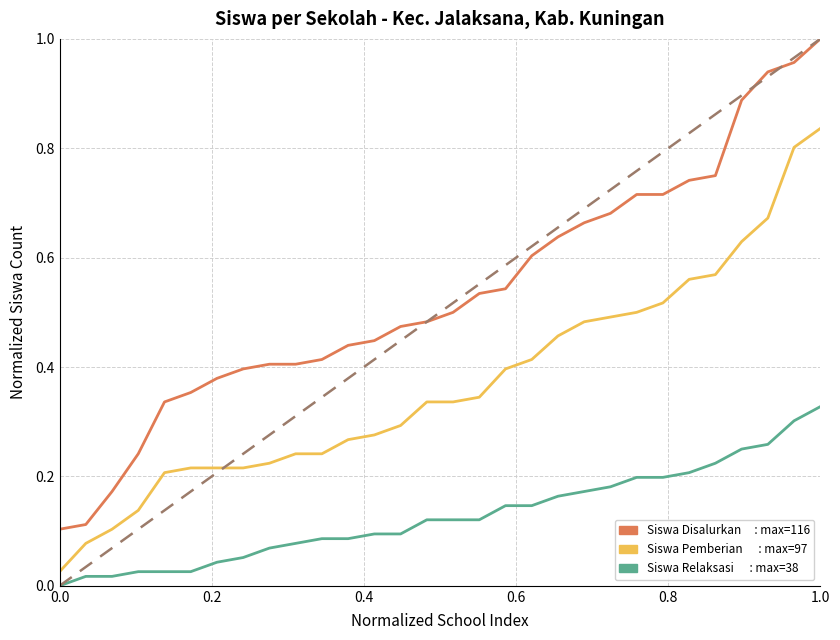

How many lines are shown in the chart?

3